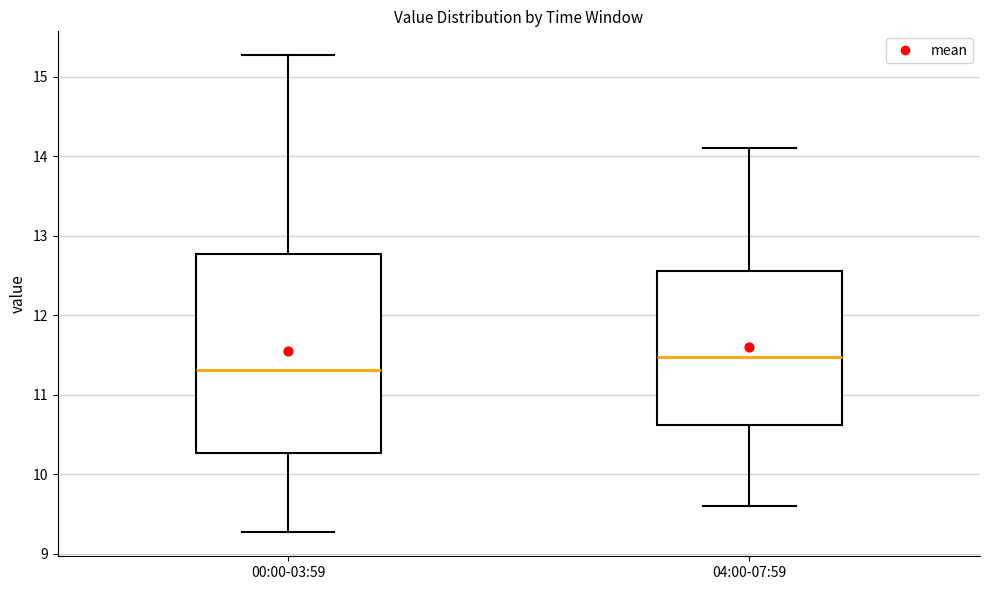

Where is the lower edge of the box for 00:00-03:59 on the y-axis? The values are not printed on the chart, so give them approximately, as read against the axis.

10.3